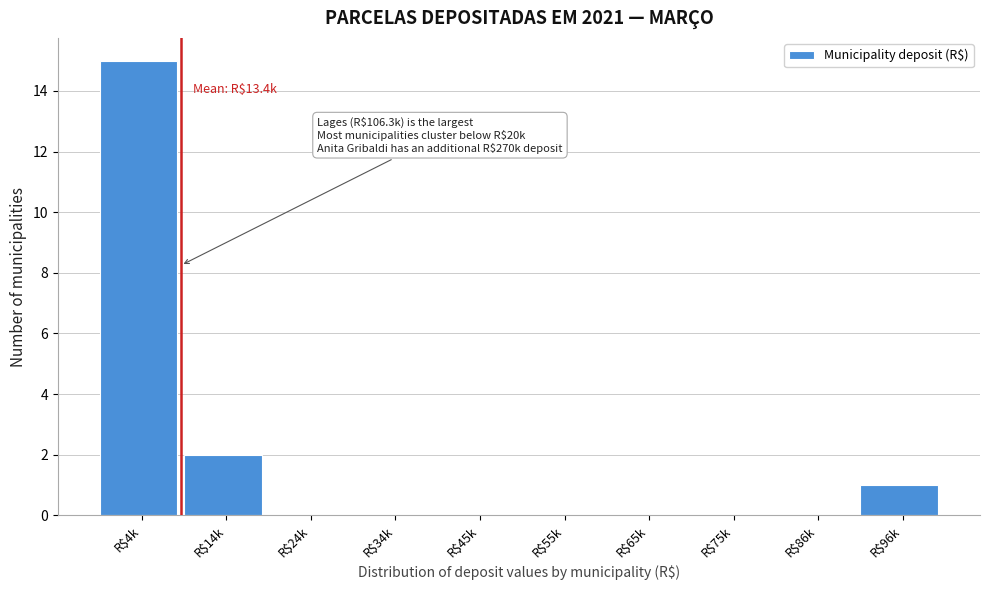

The chart shows a value of -9 at R$34k. True or false?

False